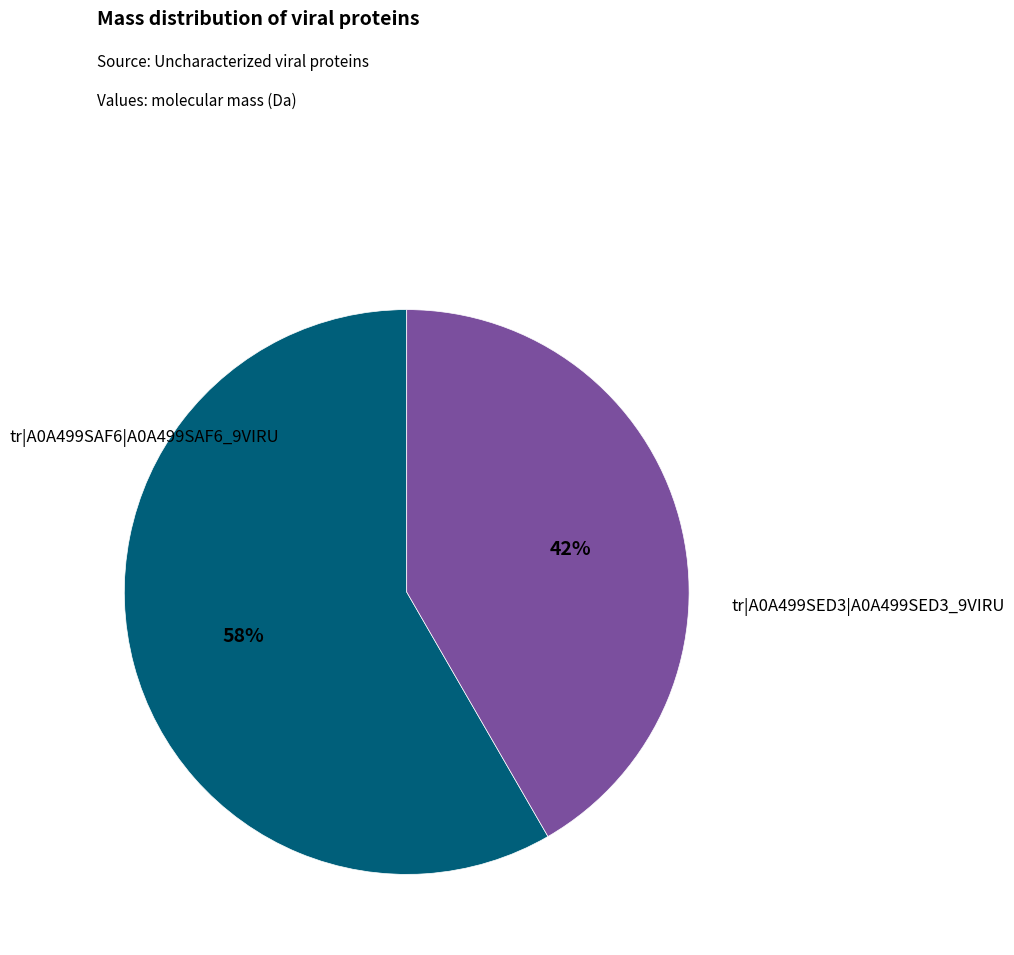

To the nearest percent, what is the average slice percentage?

50%